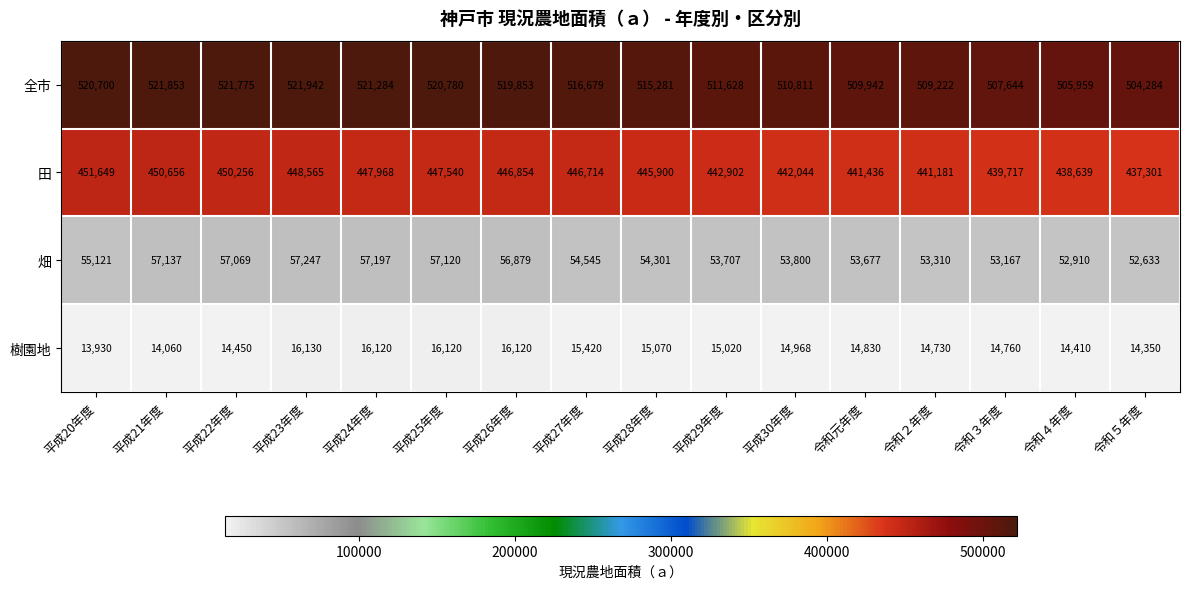

Which series has the largest total across all categories?

全市